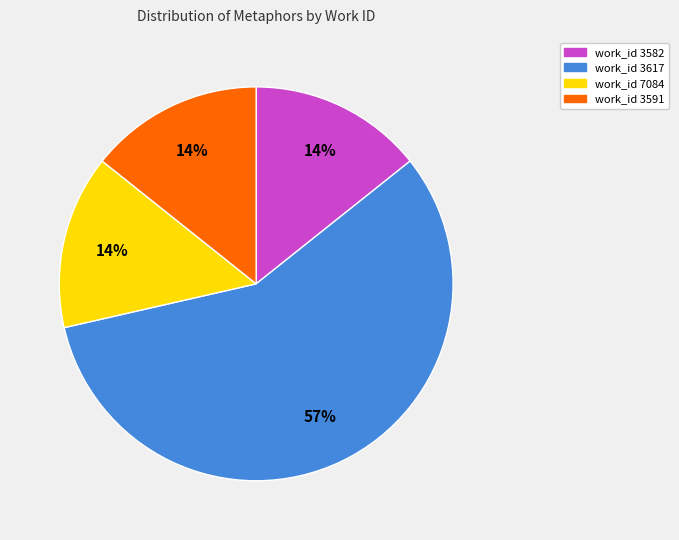

To the nearest percent, what is the difference between the largest and smallest slice percentages?

43%